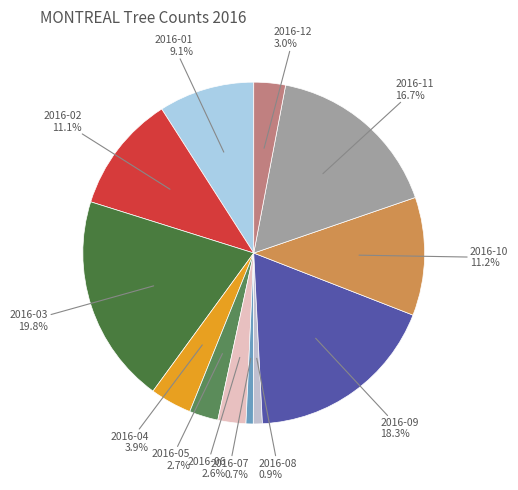

Is there a majority slice in this chart?

No